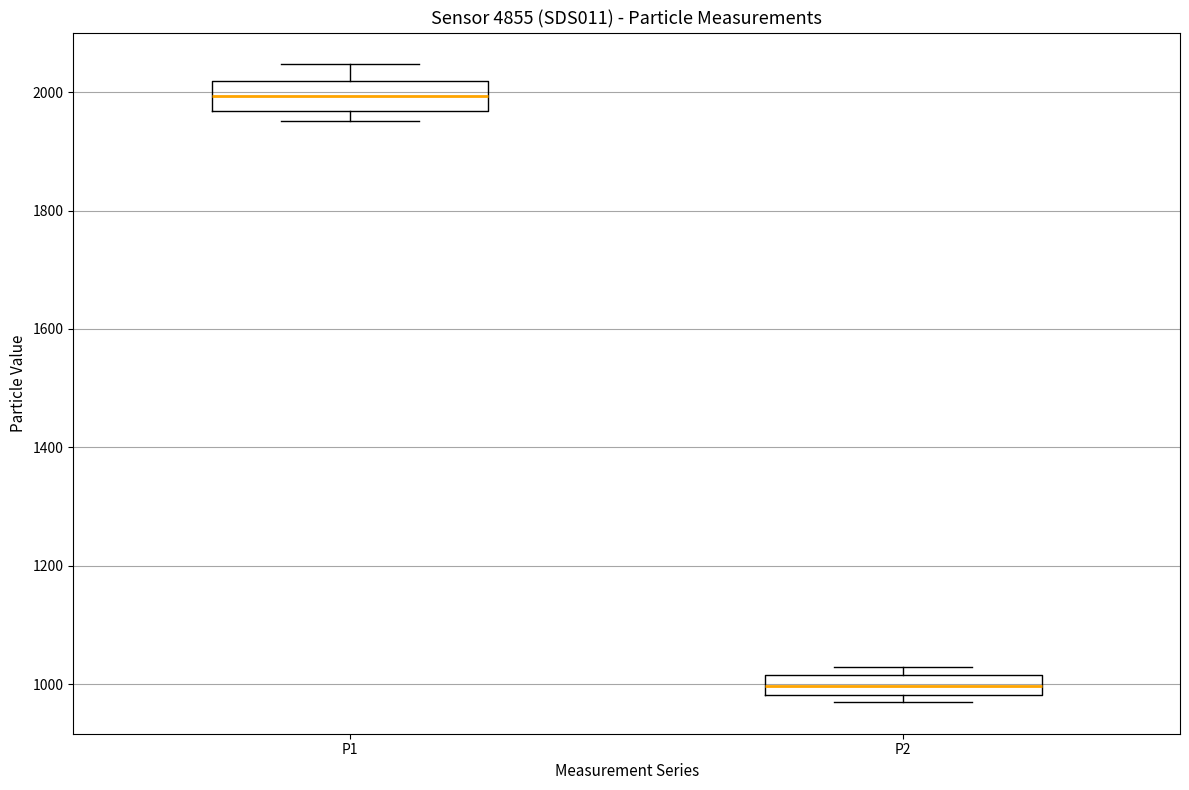

Where is the lower edge of the box for P2 on the y-axis? The values are not printed on the chart, so give them approximately, as read against the axis.

980